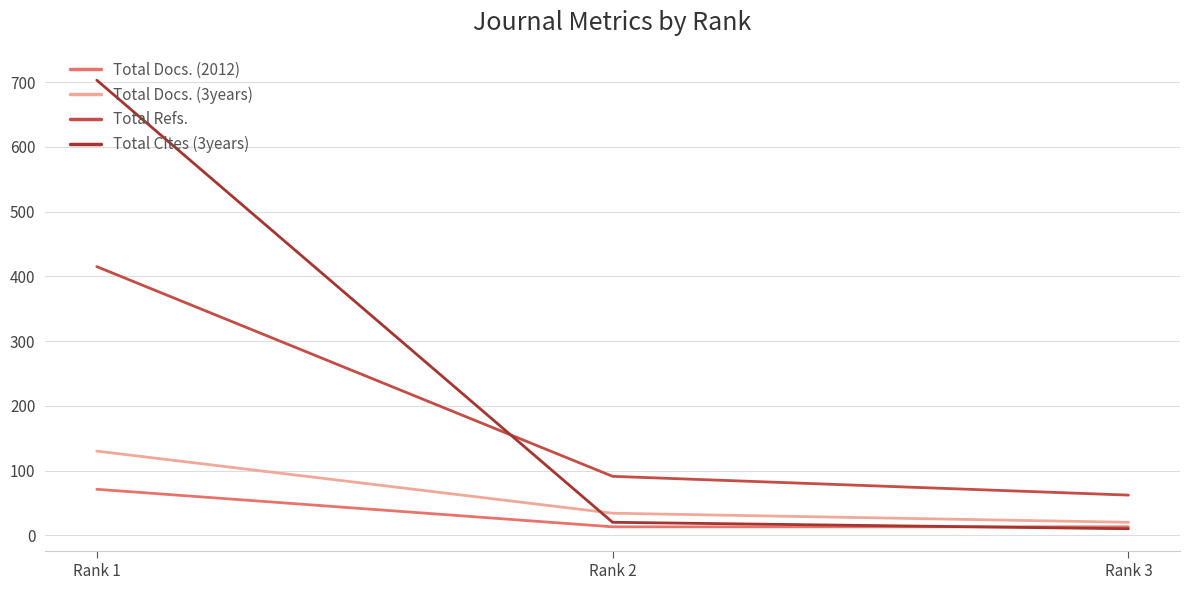

The value of Total Cites (3years) at Rank 1 is 1234. True or false?

False